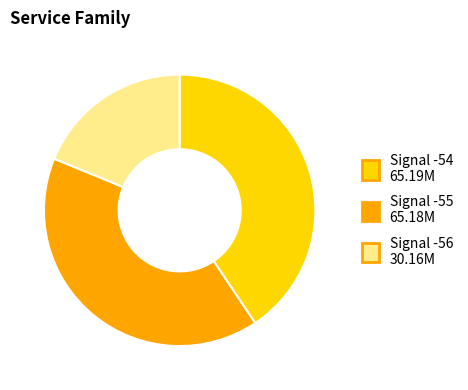

Does any single category account for the majority?

No